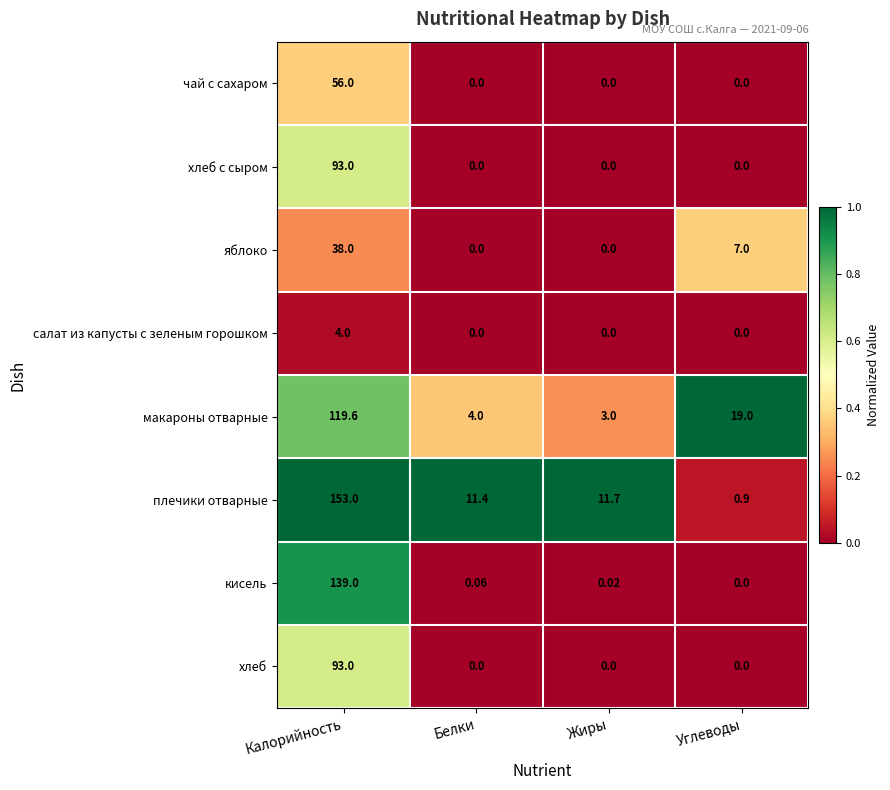

How many series are shown in this chart?

8